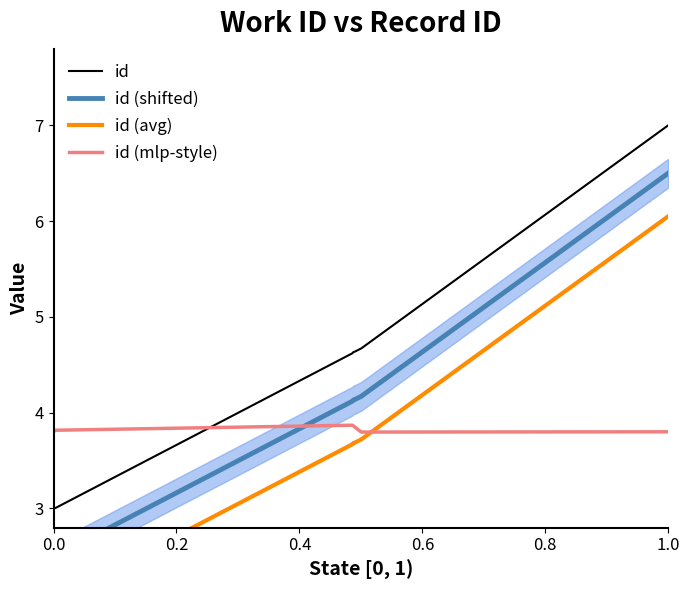

Rank the series by their average value, from highest to lowest.

id, id (shifted), id (mlp-style), id (avg)